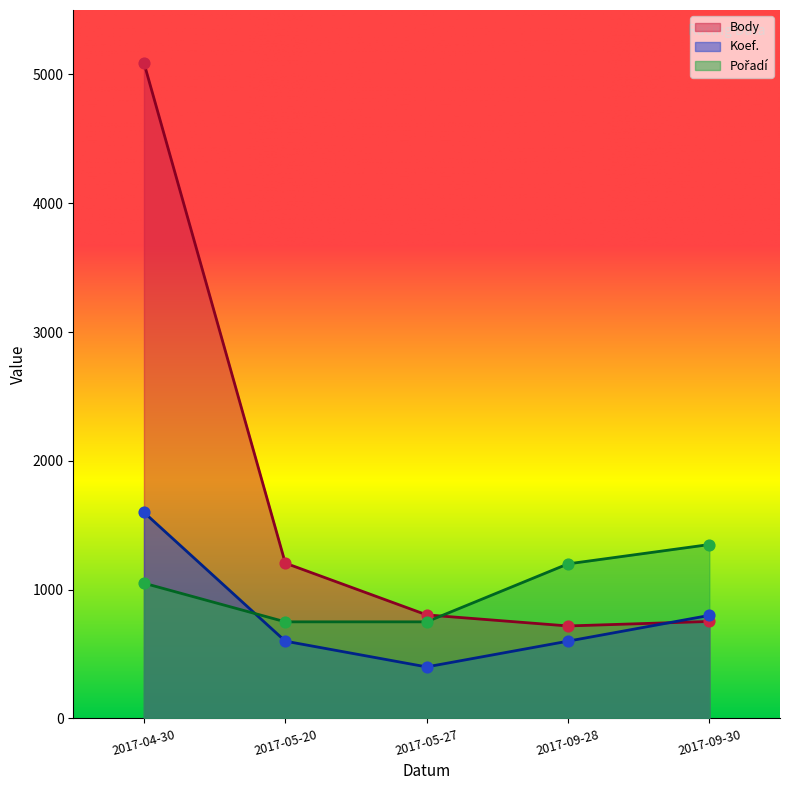

Which series has the largest total across all categories?

Body